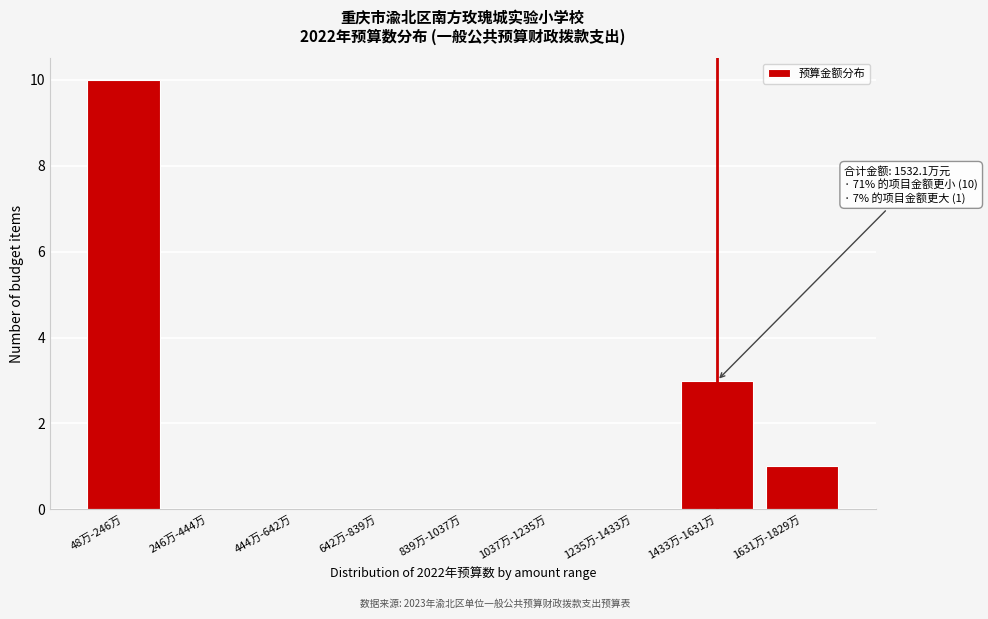

Reading right to left, list all the values displayed in this chart.

1631万-1829万=1	1433万-1631万=3	1235万-1433万=0	1037万-1235万=0	839万-1037万=0	642万-839万=0	444万-642万=0	246万-444万=0	48万-246万=10